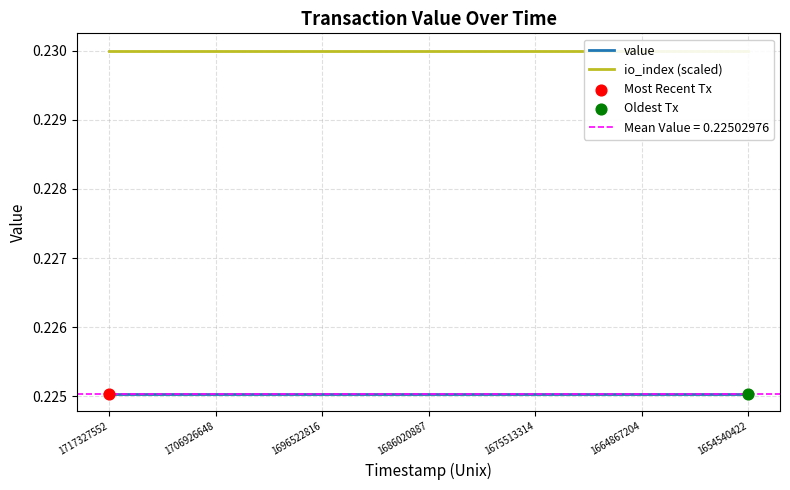

At how many categories does at least one series exceed 0?

25